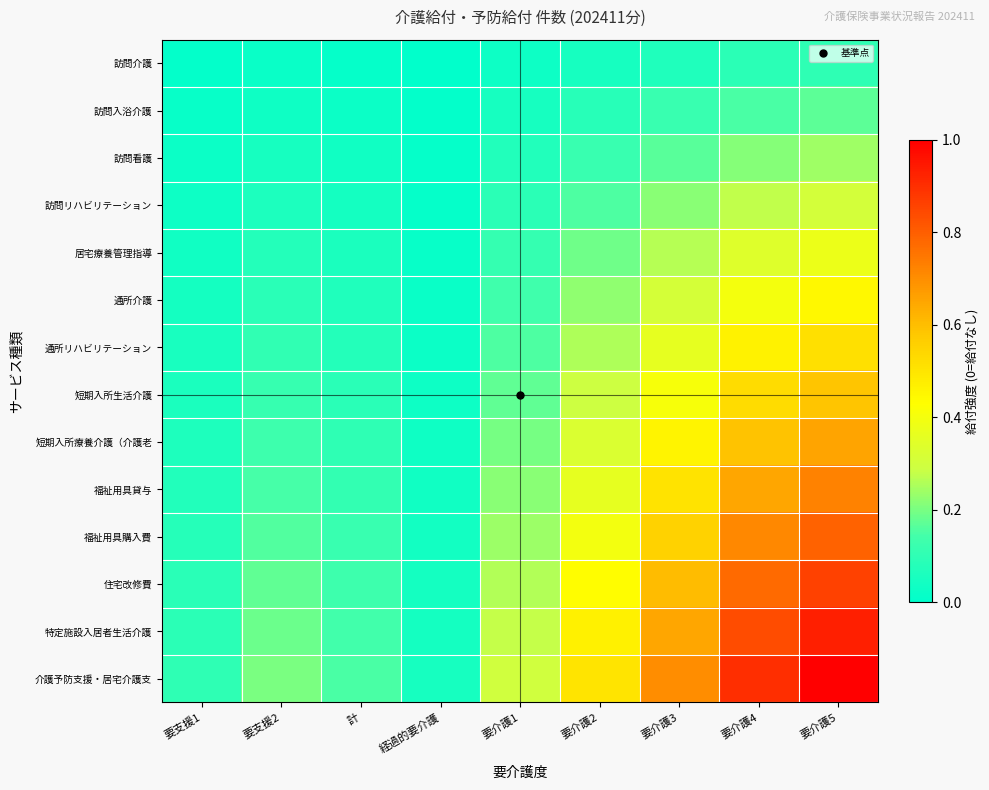

Rank the series by their maximum value, from lowest to highest.

訪問介護, 訪問入浴介護, 訪問看護, 訪問リハビリテーション, 居宅療養管理指導, 通所介護, 通所リハビリテーション, 短期入所生活介護, 短期入所療養介護（介護老, 福祉用具貸与, 福祉用具購入費, 住宅改修費, 特定施設入居者生活介護, 介護予防支援・居宅介護支